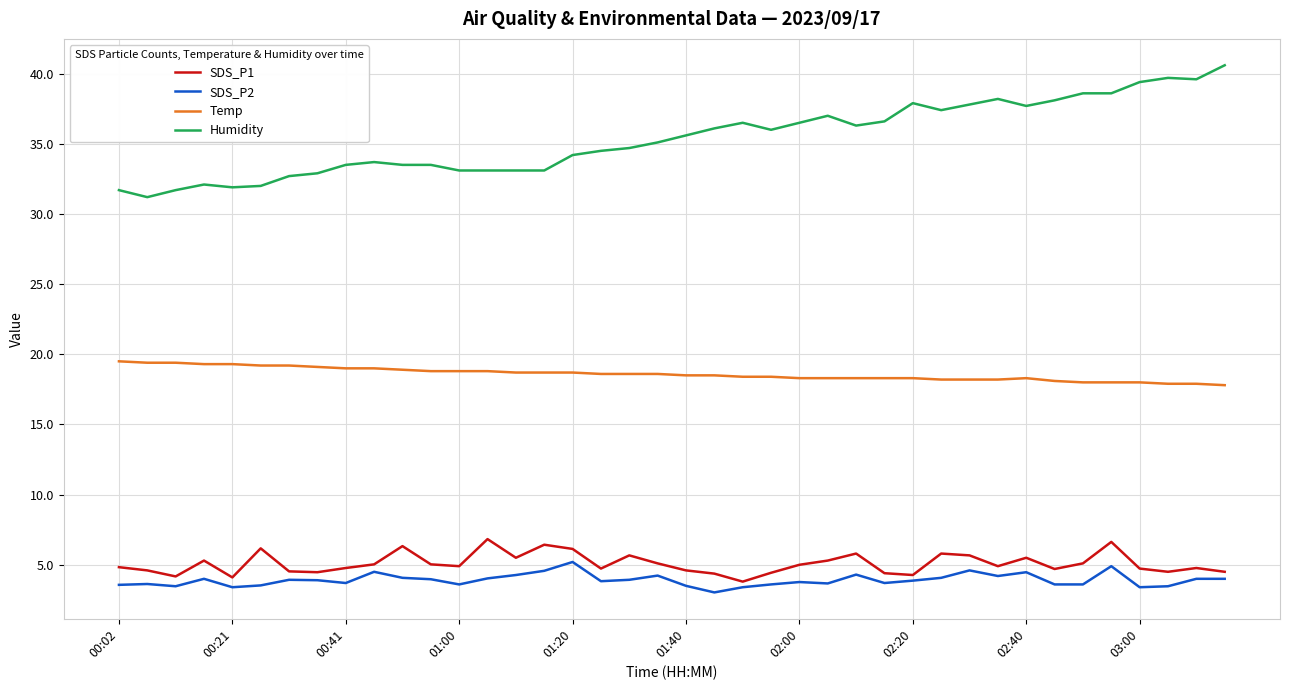

What is the greatest value displayed?

40.6